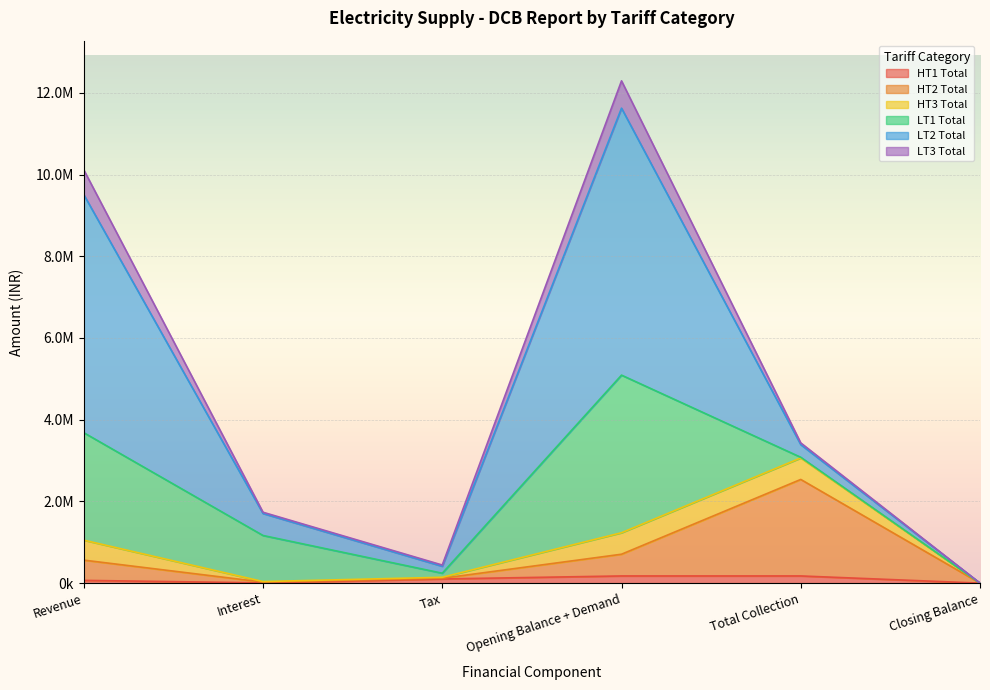

Does the chart display data point markers on the line(s)?

No